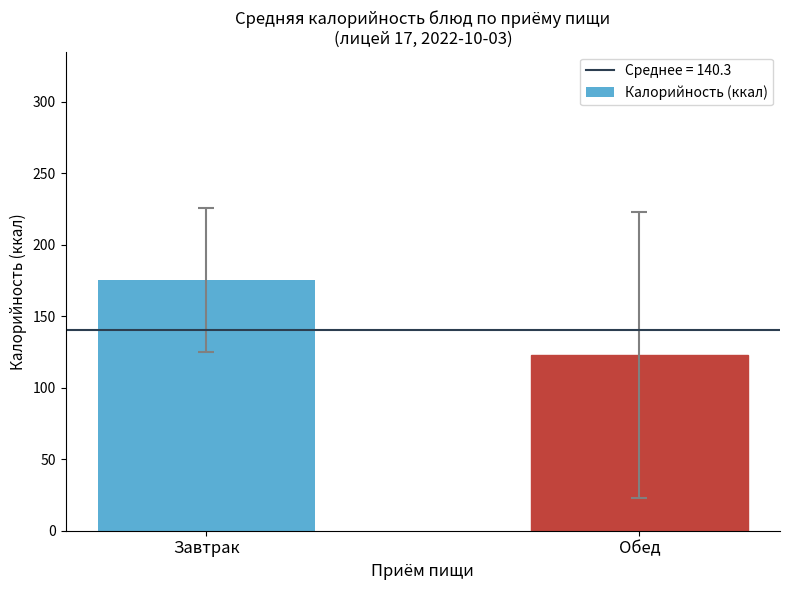

Rank the categories by value from lowest to highest.

Обед, Завтрак